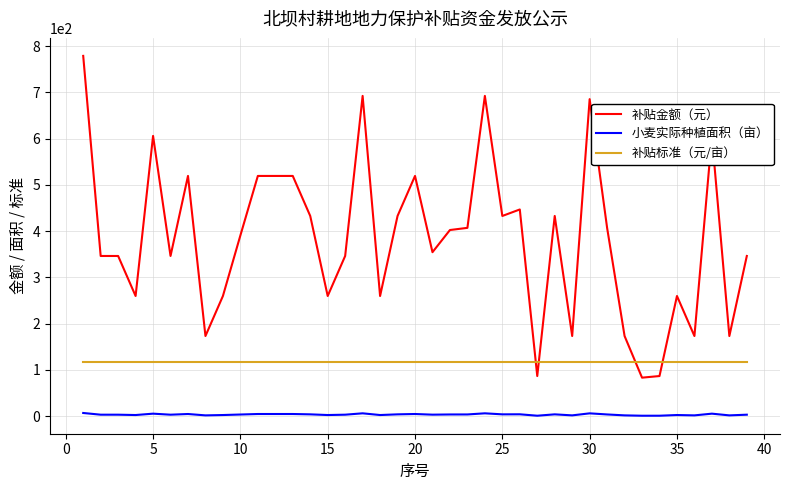

What is the maximum value shown in the chart?

779.2